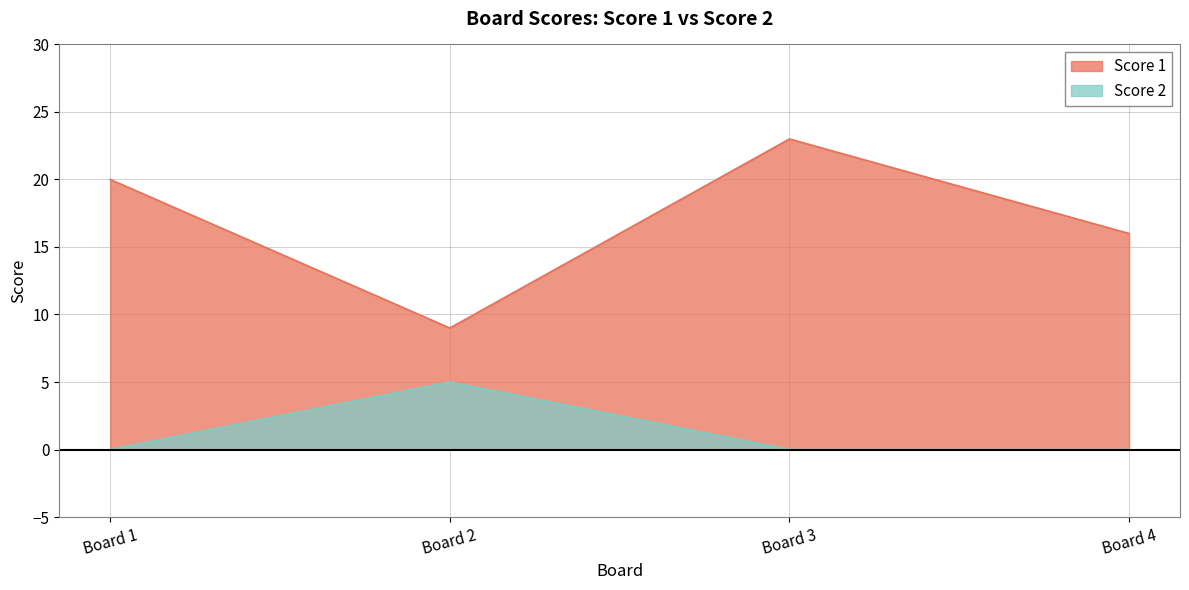

How many series are shown in this chart?

2